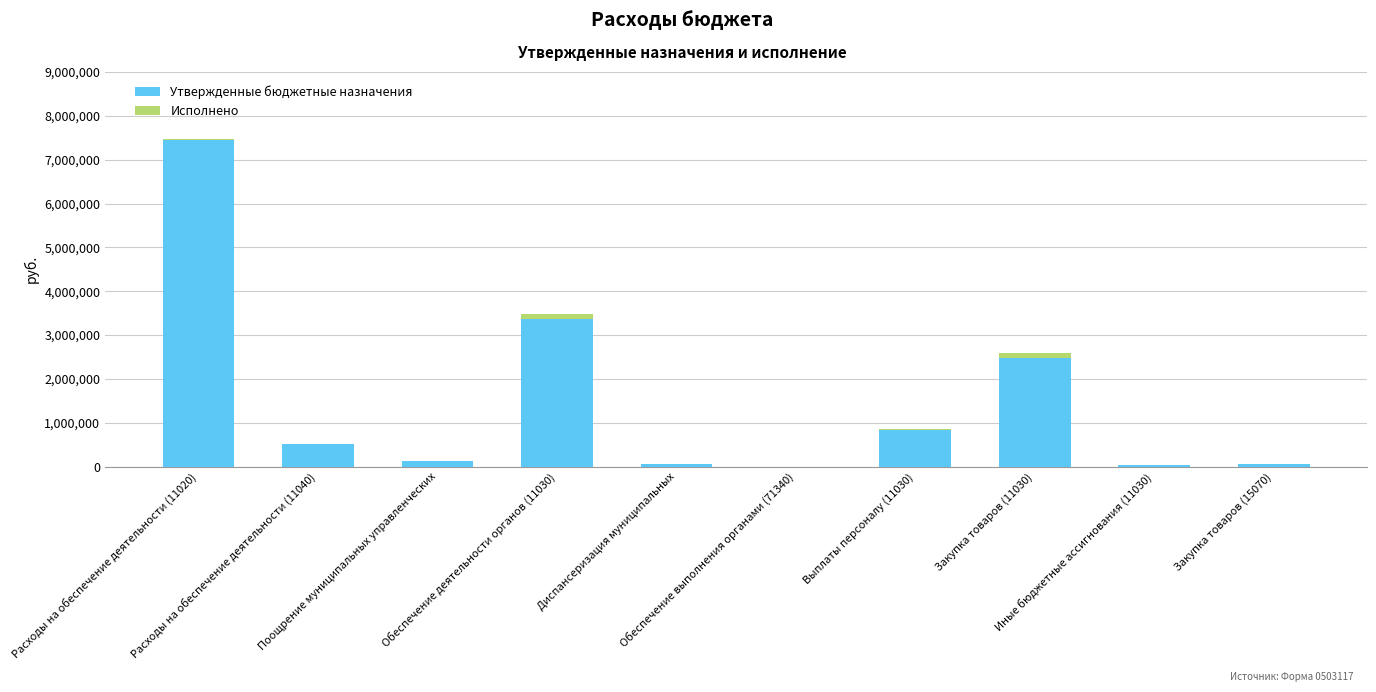

Rank the series by their average value, from highest to lowest.

Утвержденные бюджетные назначения, Исполнено